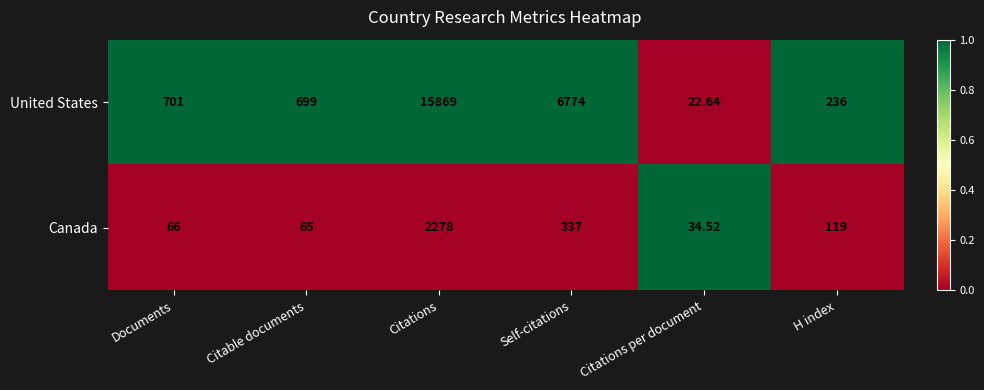

Which series has the largest total across all categories?

United States